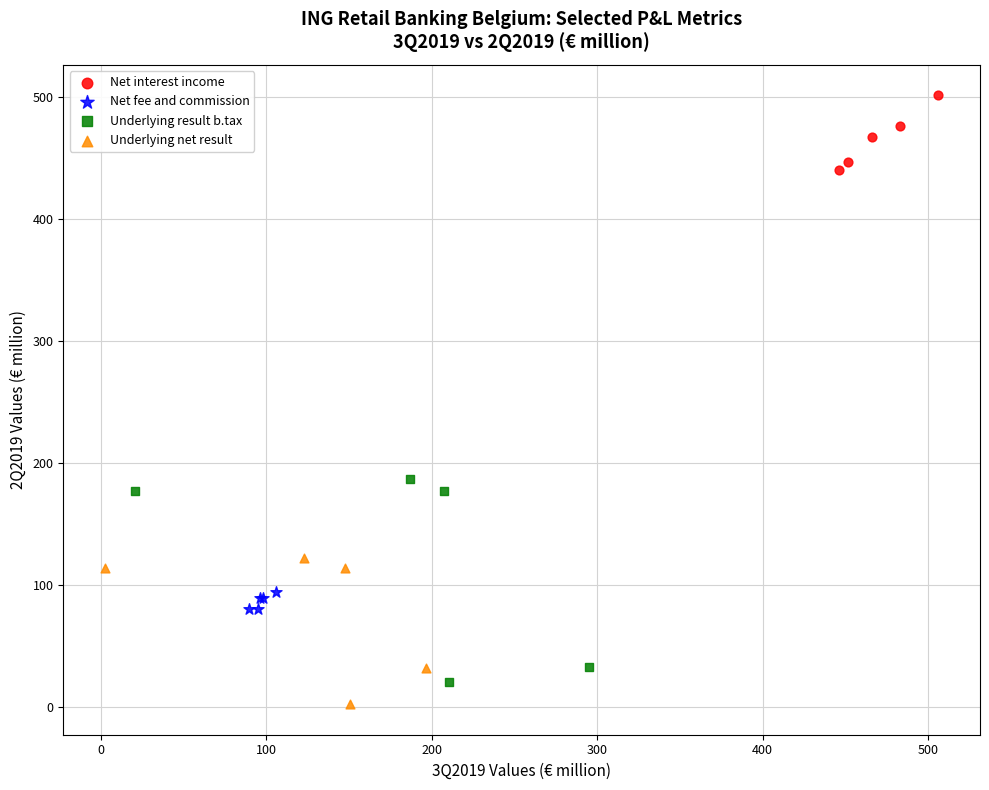

What are all the series names shown in the legend?

Net interest income, Net fee and commission, Underlying result b.tax, Underlying net result